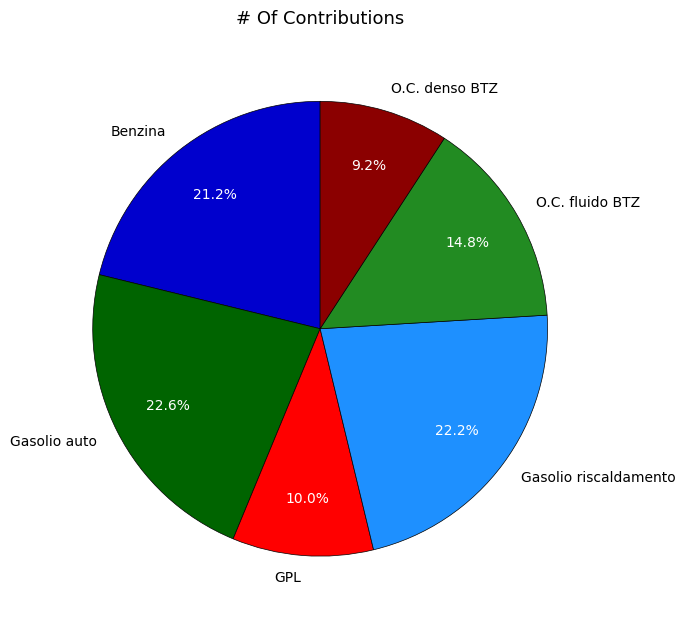

What portion of the pie excludes O.C. denso BTZ?

90.8%